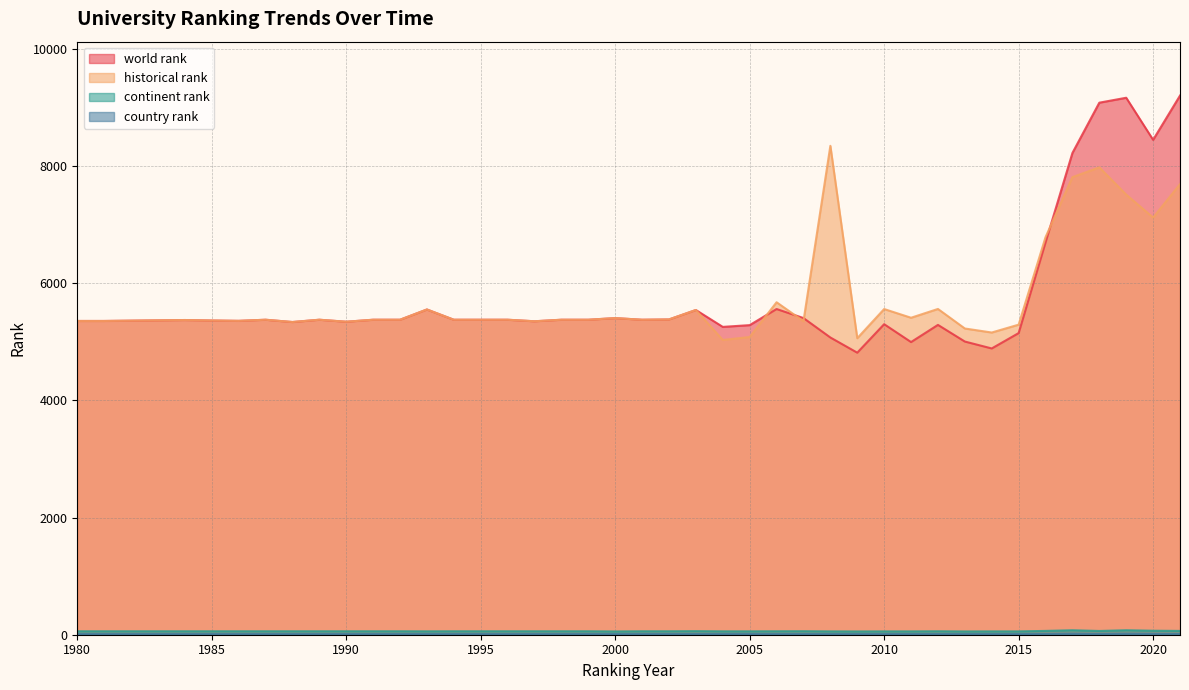

Which series has the widest spread of values?

world rank